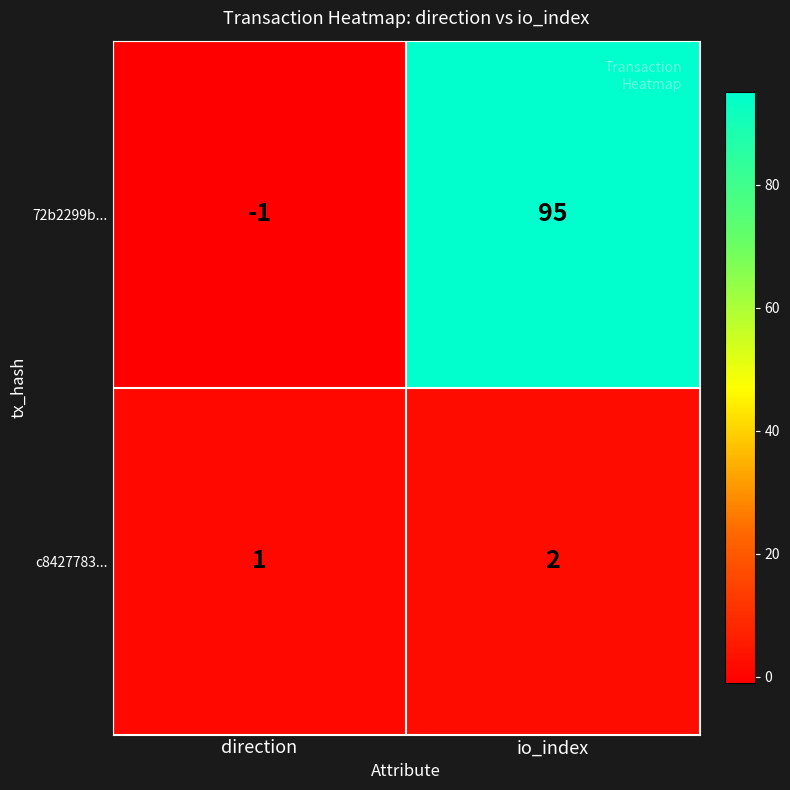

The 72b2299b... series shows -1 at direction. True or false?

True